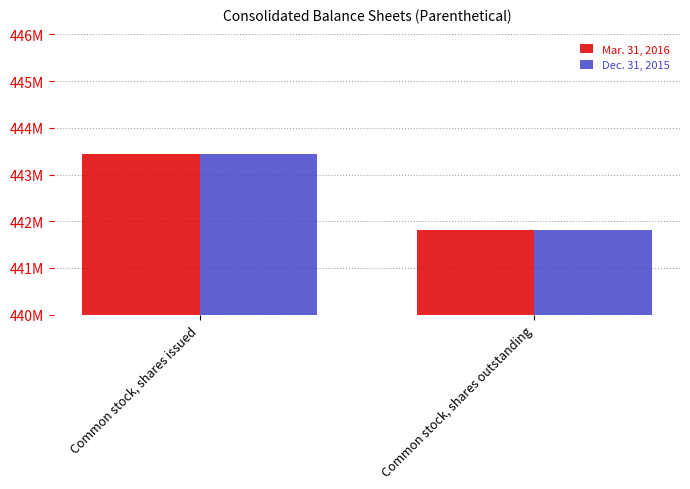

What is the value of the Mar. 31, 2016 bar at the 1st from the left?

443435556